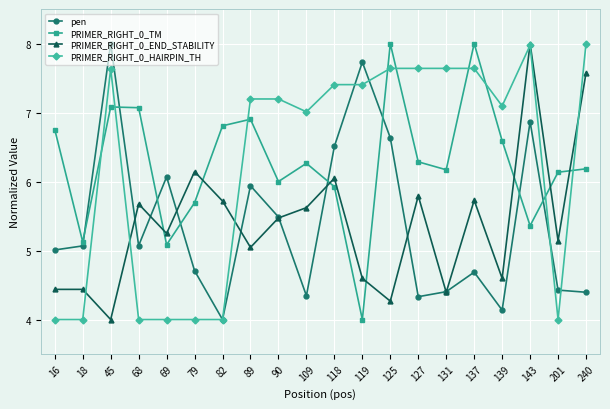

What is the difference between the highest and lowest values at 69?

2.1